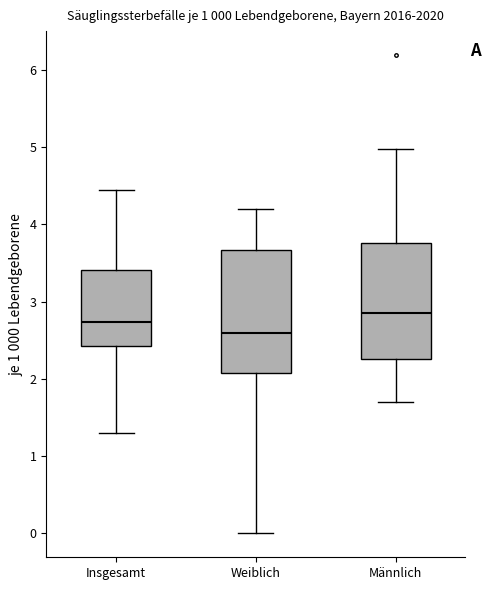

Which box has the highest median line?

Männlich